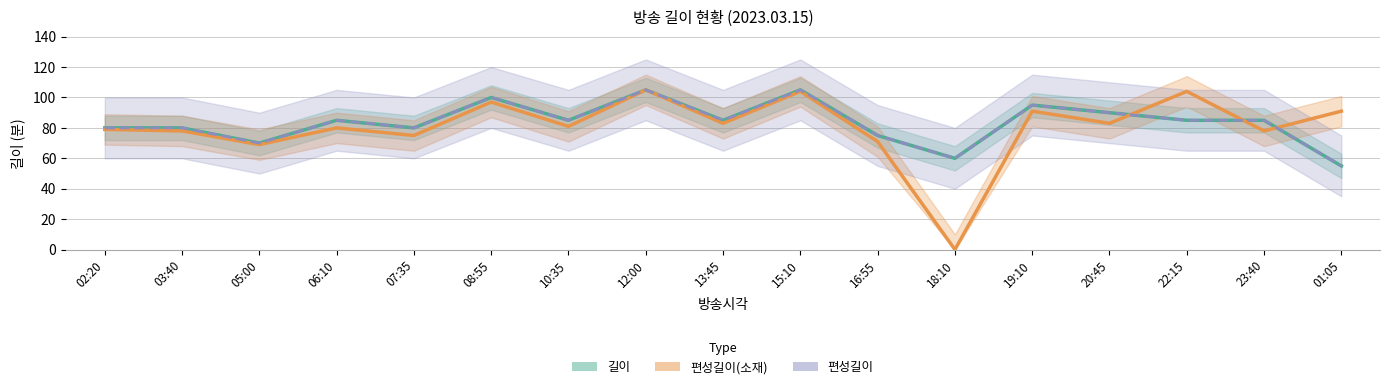

At which label is 편성길이(소재) closest to 52?

05:00